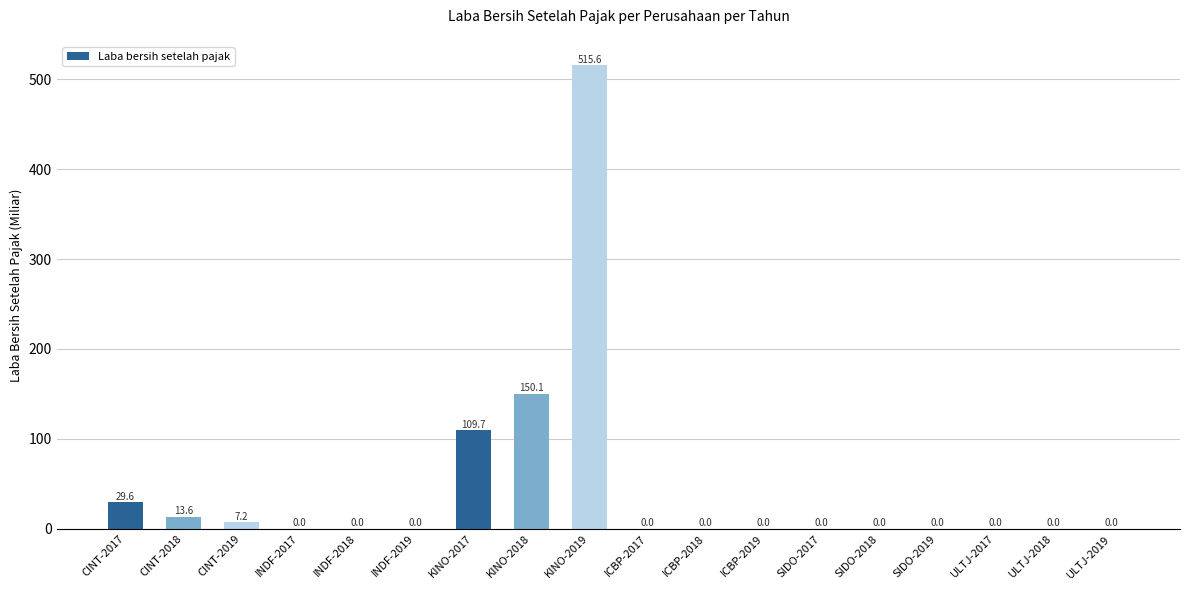

Is it true that the value at KINO-2018 is 150.1?

True